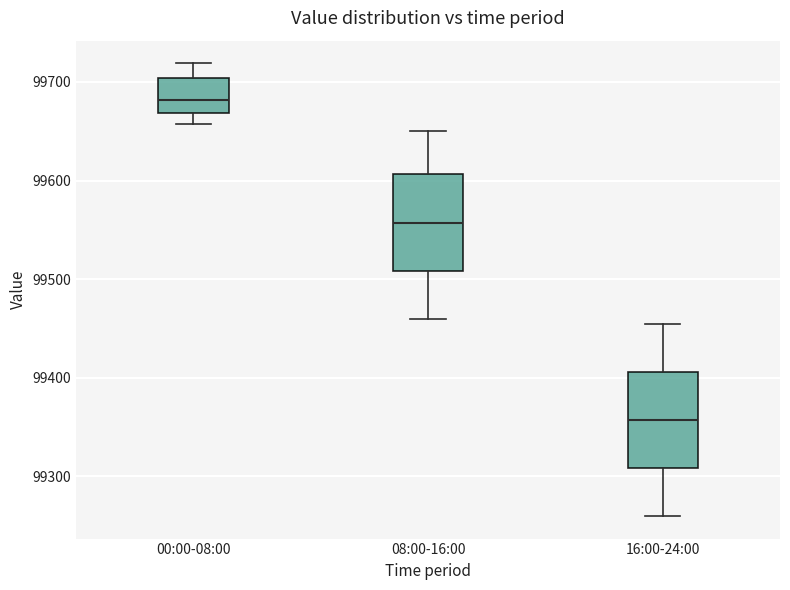

Reading left to right, read every box against the y-axis: the position of its median line, the range the box covers, and the ends of its whiskers. The values are not printed on the chart, so give them approximately, as read against the axis.

00:00-08:00: median 99680, box 99670 to 99700, whiskers 99660 to 99720
08:00-16:00: median 99560, box 99510 to 99610, whiskers 99460 to 99650
16:00-24:00: median 99360, box 99310 to 99410, whiskers 99260 to 99460